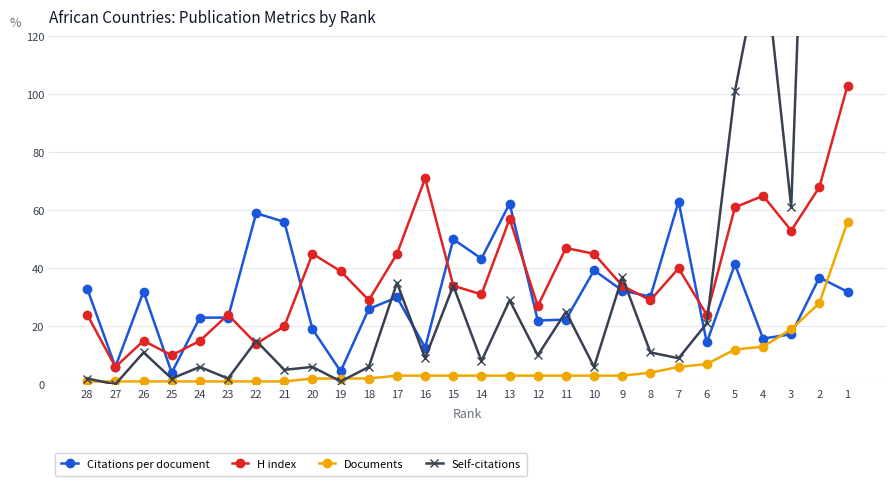

At 13, list the series in order from smallest to largest.

Documents, Self-citations, H index, Citations per document